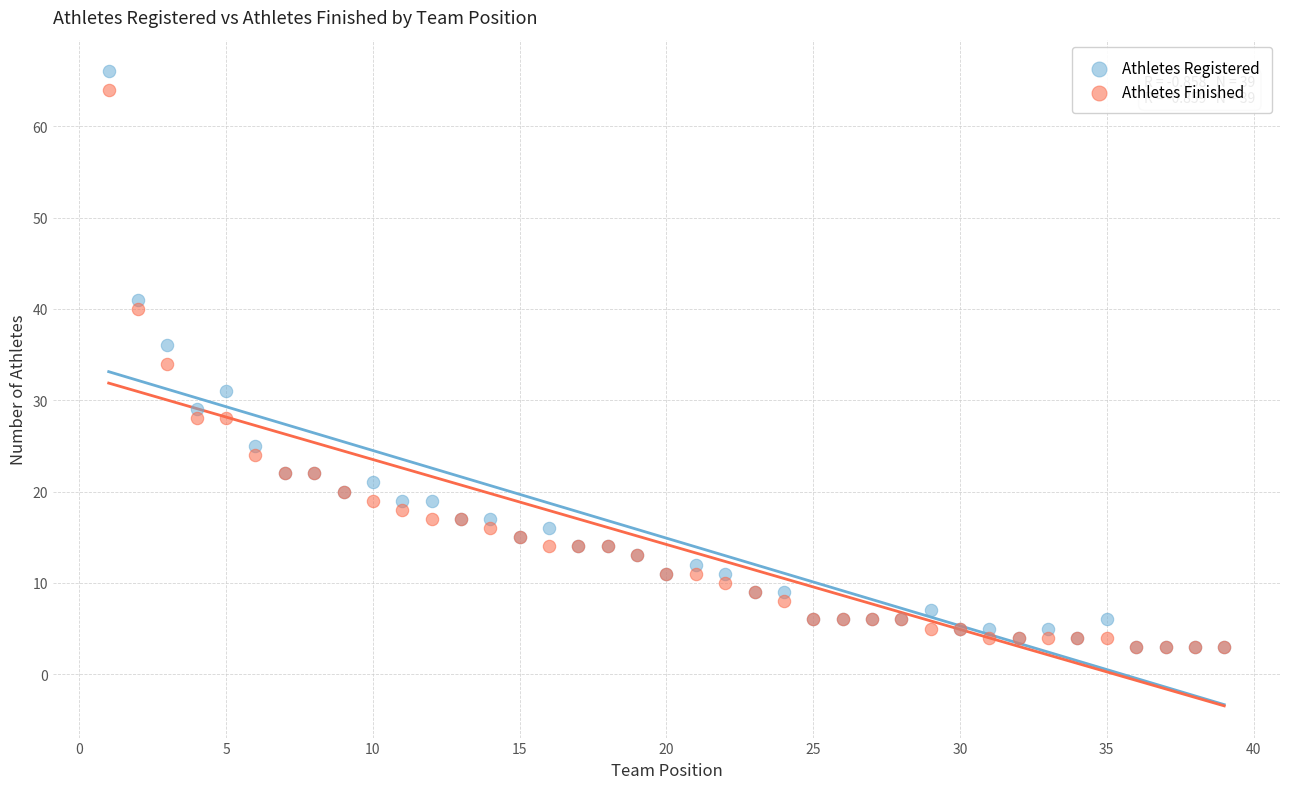

What are all the series names shown in the legend?

Athletes Registered, Athletes Finished